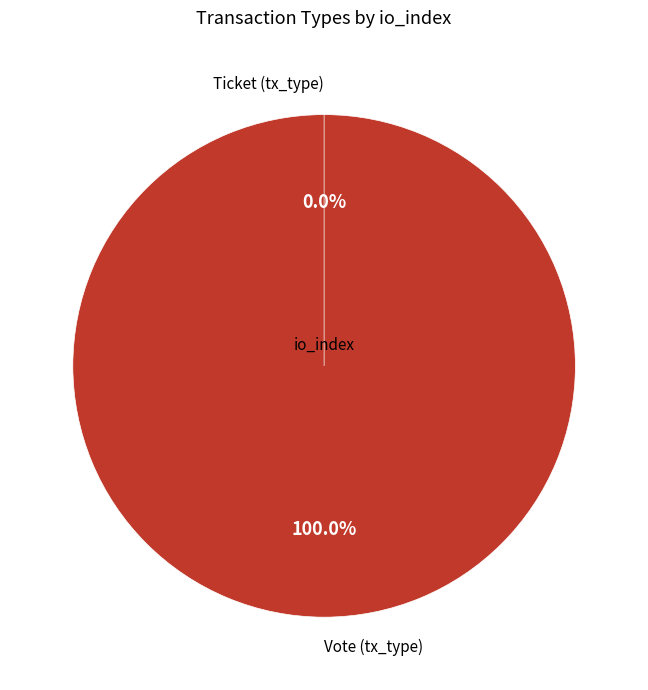

To the nearest percent, what portion does Vote (tx_type) represent?

100%